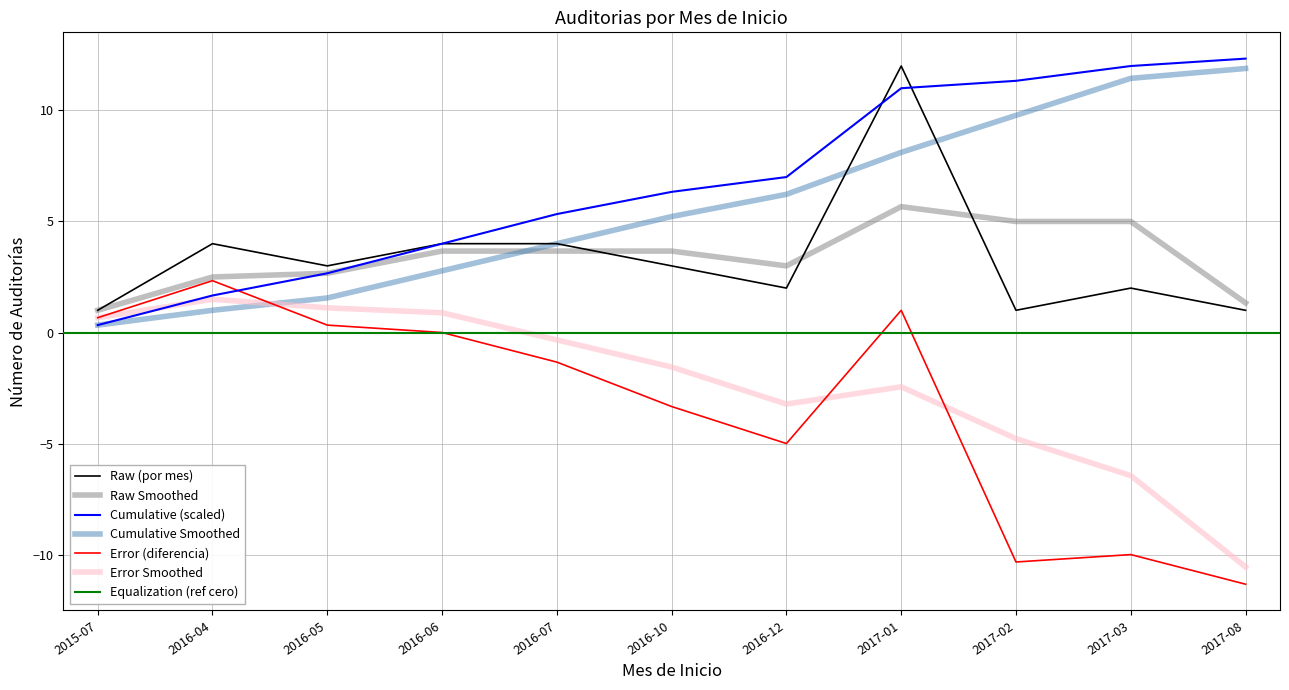

Which category has the highest value in the Raw Smoothed series?

2017-01